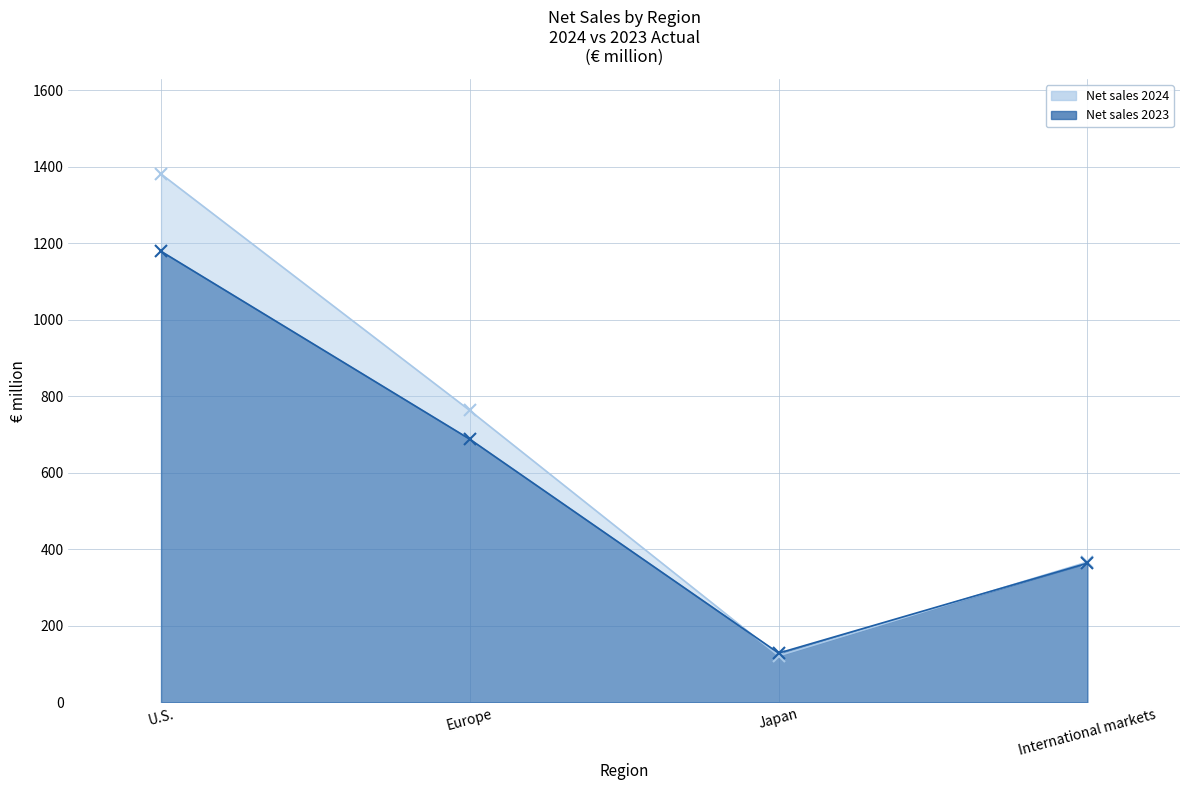

Reading left to right, transcribe all the data shown in this chart.

Net sales 2024: U.S.=1381	Europe=763	Japan=122	International markets=367
Net sales 2023: U.S.=1179	Europe=688	Japan=129	International markets=364